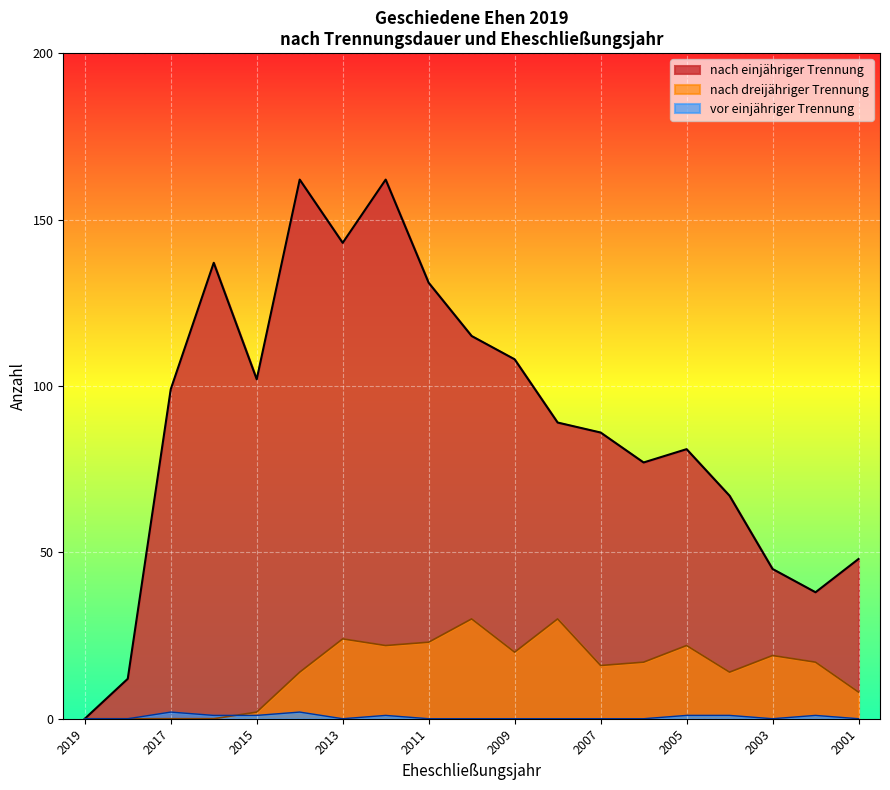

Approximately how many times larger is the value at 2011 compared to 2014?

0.8